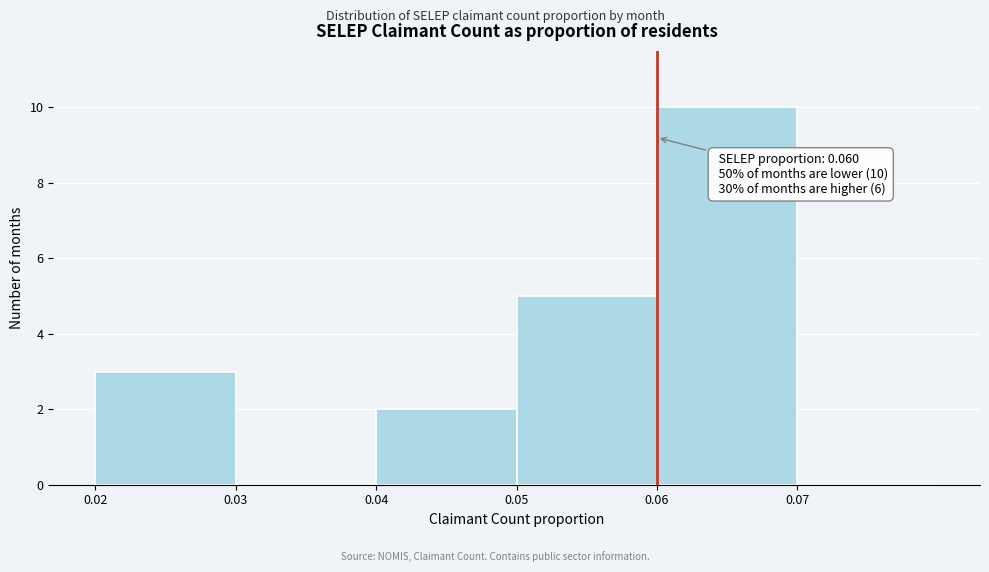

Over which range of the x-axis is the bar tallest?

0.06 to 0.07